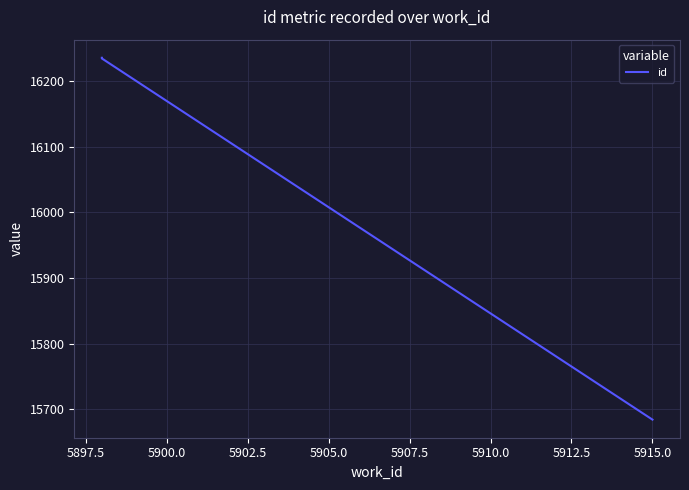

Read the value at 5897.5.

16235